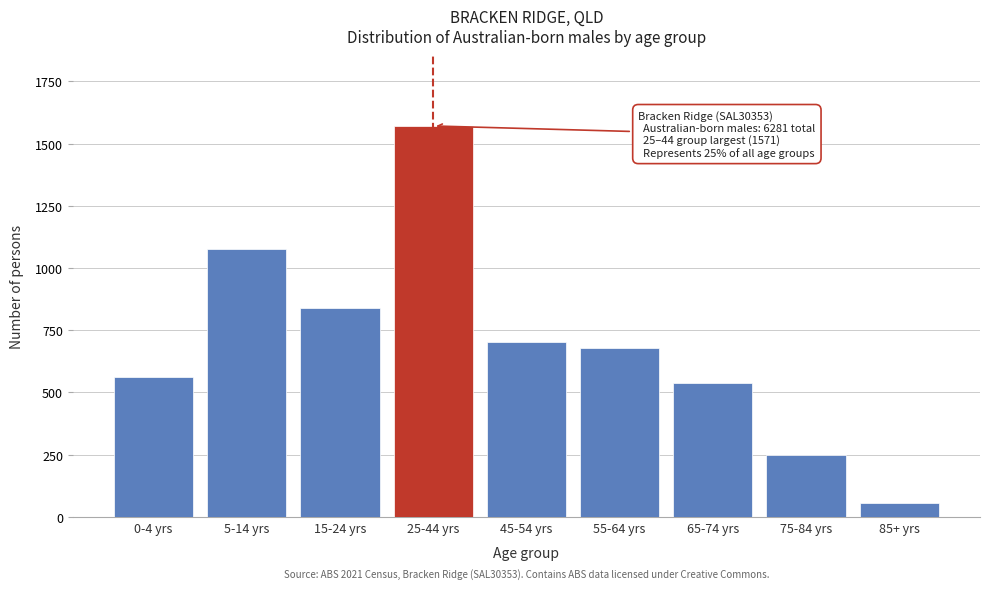

Reading left to right, what are all the values shown in this chart?

562	1078	841	1571	704	678	539	248	57